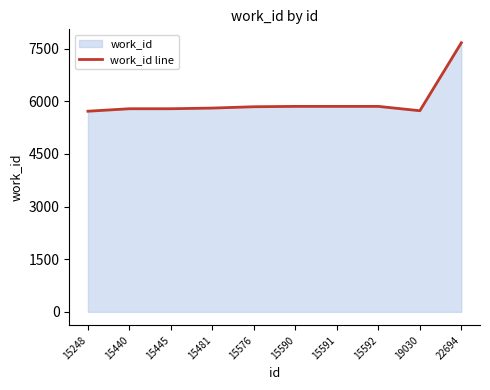

Between 22694 and 15590, which is larger?

22694